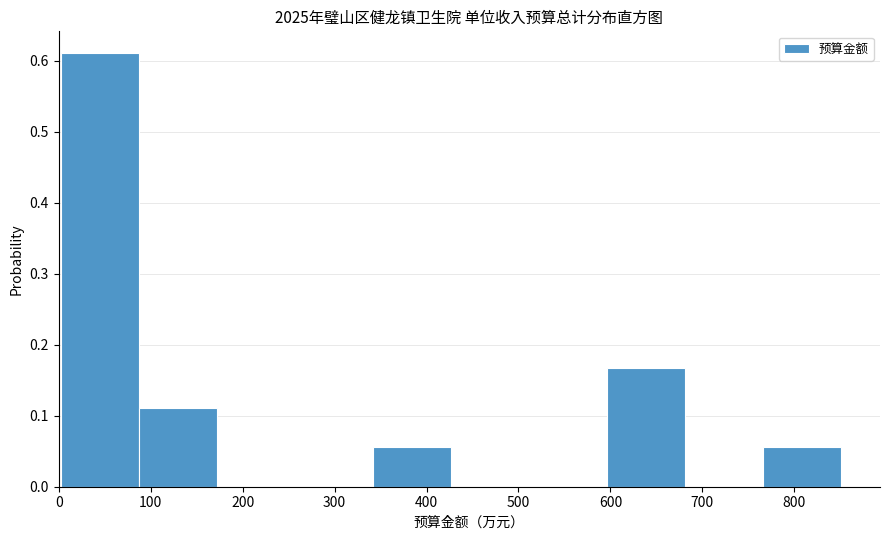

Reading left to right, transcribe this chart: for each bar, give the range it covers on the x-axis and its height. Neither the bar edges nor the heights are printed on the chart, so give them approximately, as read against the axes.

0 to 90: 0.61
90 to 170: 0.11
170 to 260: 0
260 to 340: 0
340 to 430: 0.06
430 to 510: 0
510 to 600: 0
600 to 680: 0.17
680 to 770: 0
770 to 850: 0.06